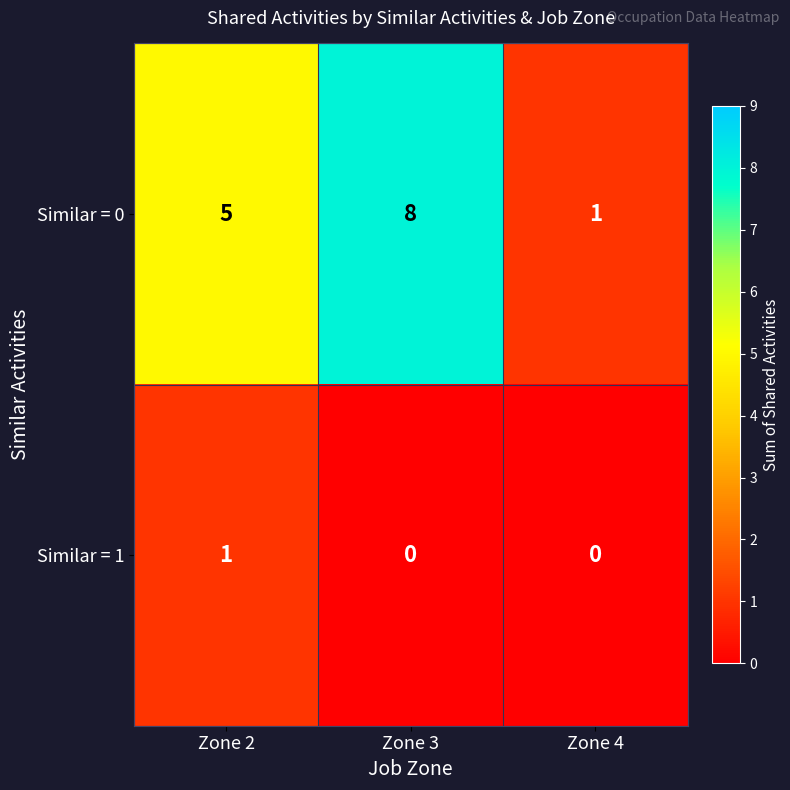

Reading left to right, what are all the values shown in this chart?

Similar = 0: Zone 2=5	Zone 3=8	Zone 4=1
Similar = 1: Zone 2=1	Zone 3=0	Zone 4=0